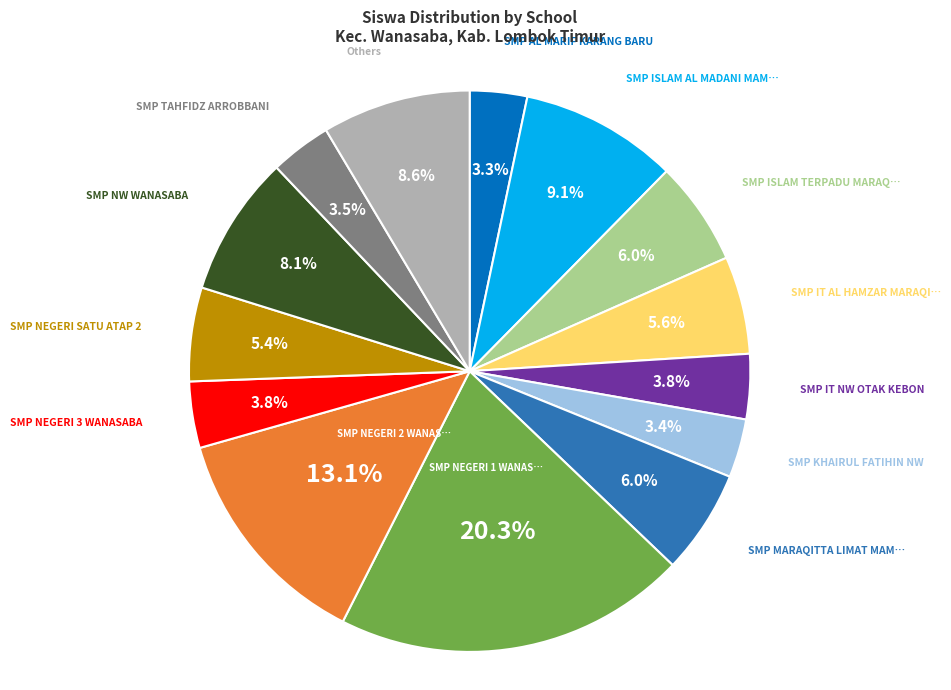

Does any single category account for the majority?

No